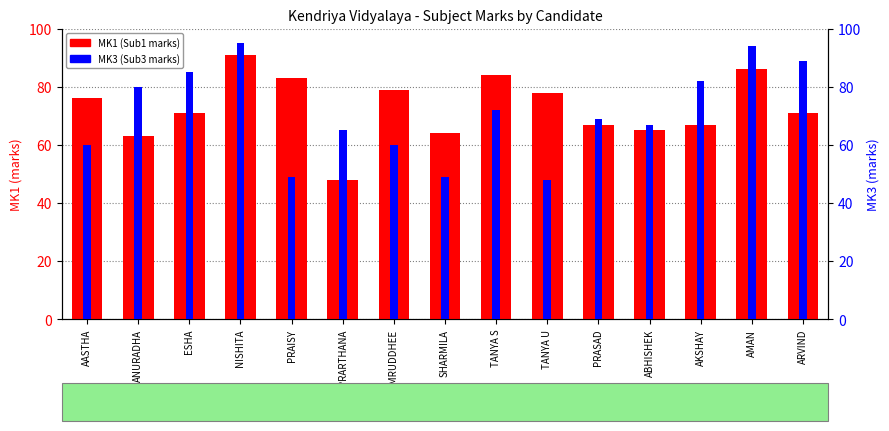

At which label does MK3 (Sub3 marks) first exceed 69?

ANURADHA